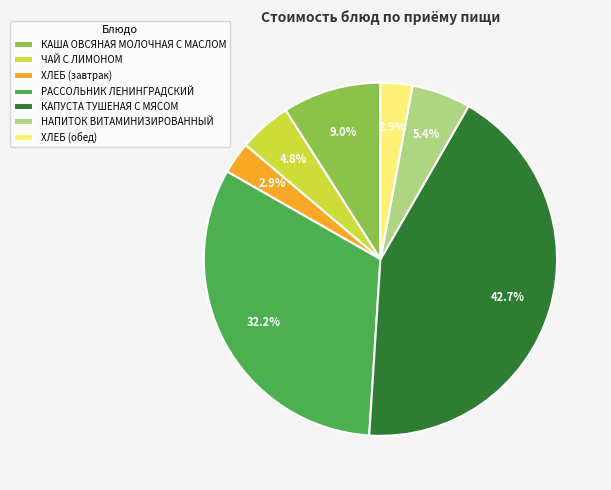

Between КАПУСТА ТУШЕНАЯ С МЯСОМ and НАПИТОК ВИТАМИНИЗИРОВАННЫЙ, which is larger?

КАПУСТА ТУШЕНАЯ С МЯСОМ